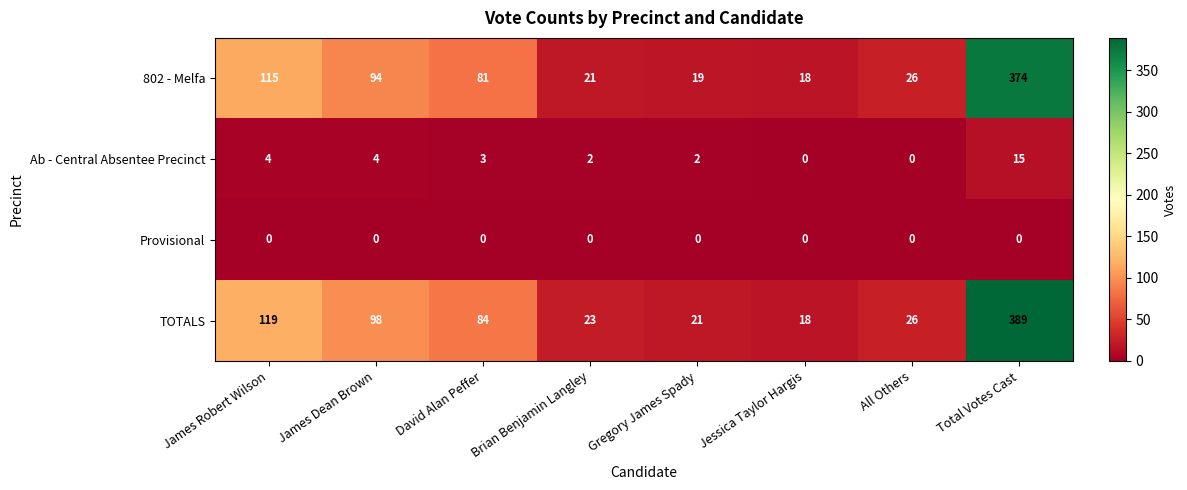

Which series has the widest spread of values?

TOTALS